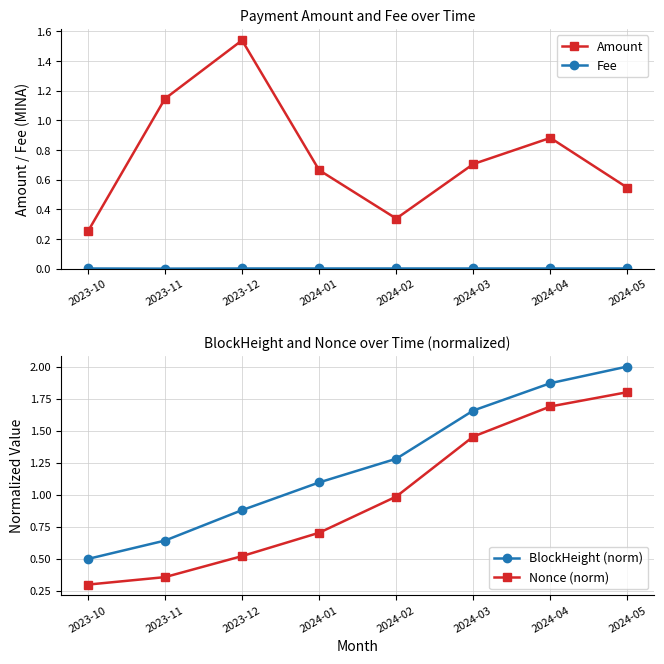

What is the maximum value for Nonce (norm)?

1.8